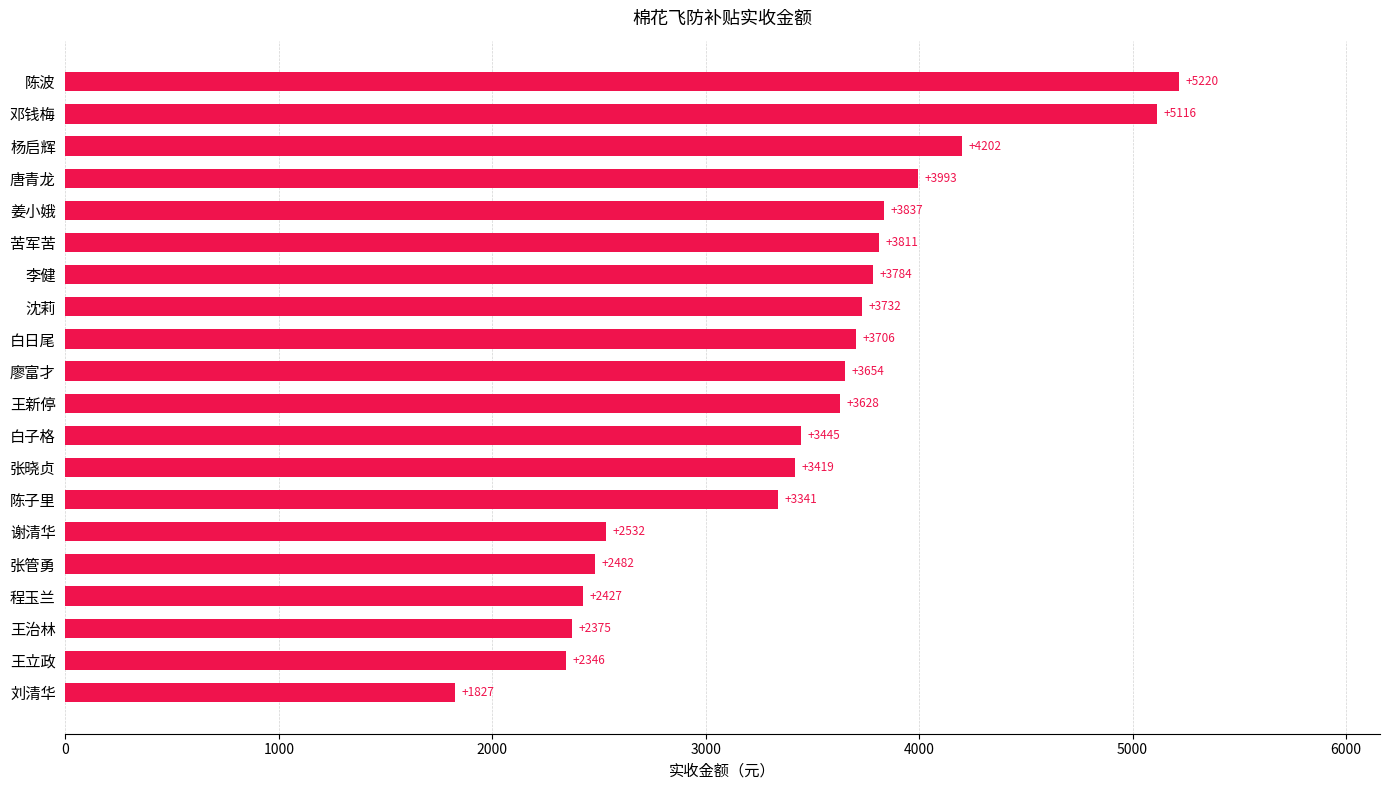

What is the difference between the maximum and minimum values?

3393.0